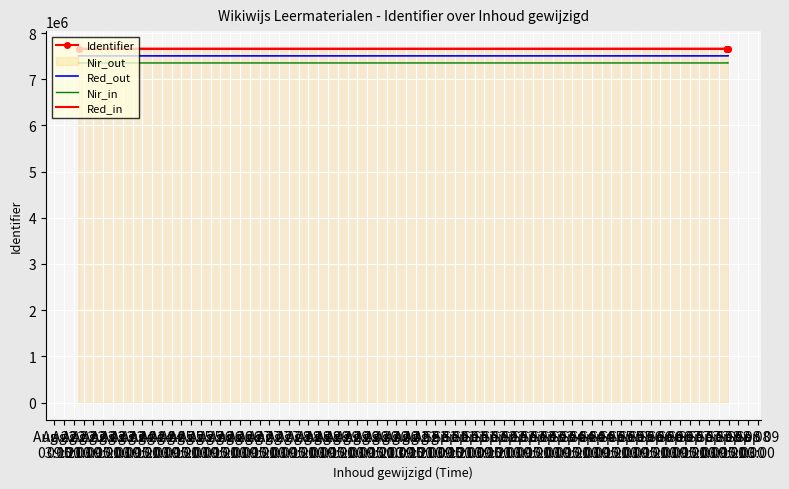

What is the total value across all series at Aug 23
15:00?

30173233.1